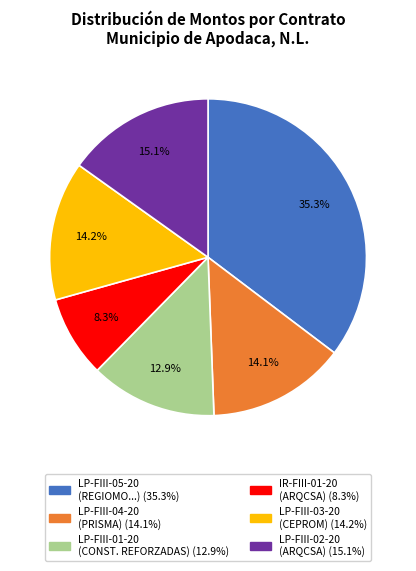

Is there a majority slice in this chart?

No